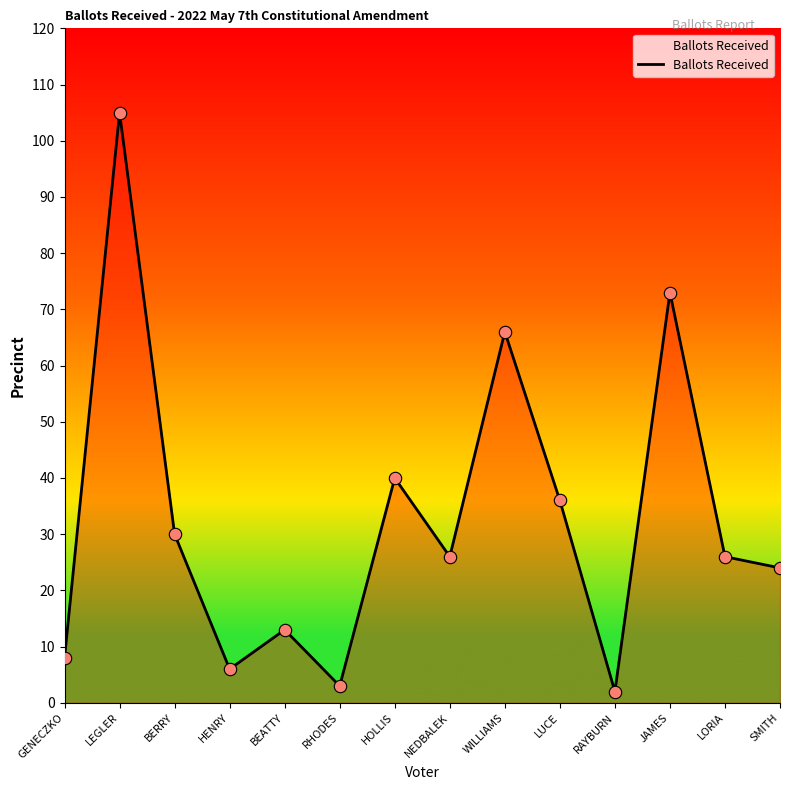

Between RHODES and JAMES, which is larger?

JAMES